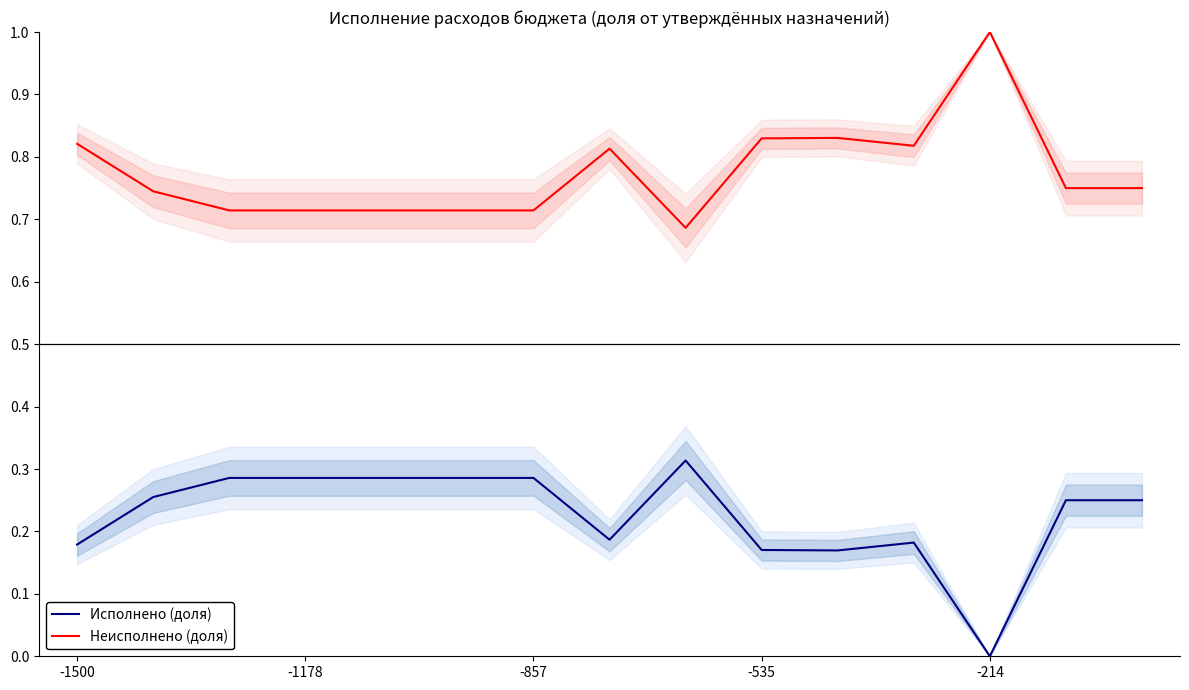

Is this an area chart (filled region under the line)?

No